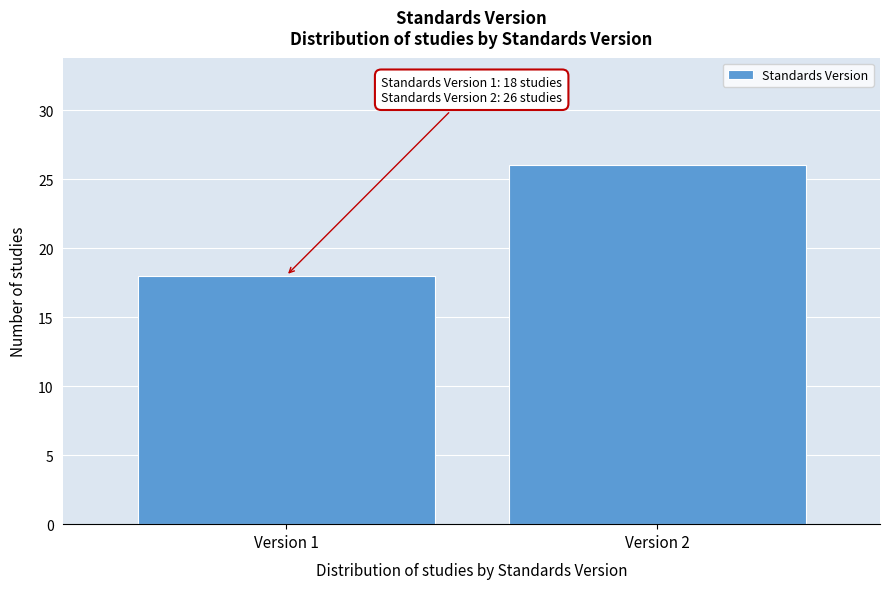

Reading right to left, what are all the values shown in this chart?

26	18